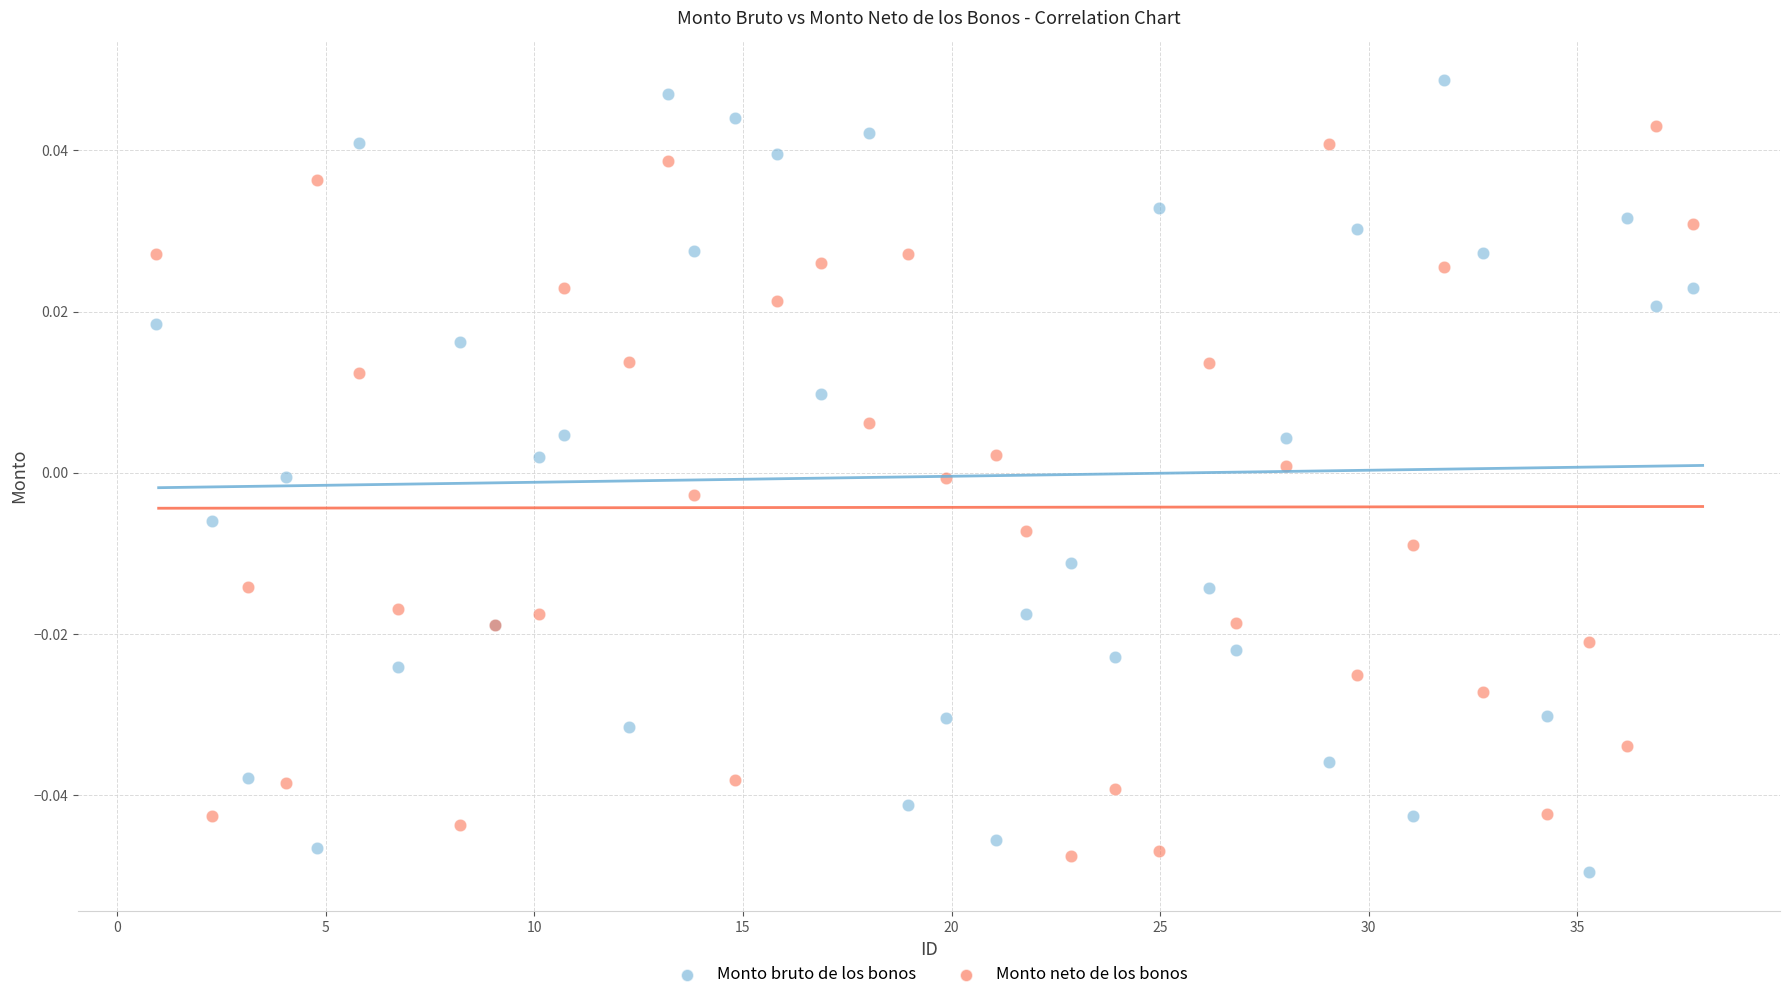

Which series reaches the maximum Y coordinate?

Monto bruto de los bonos